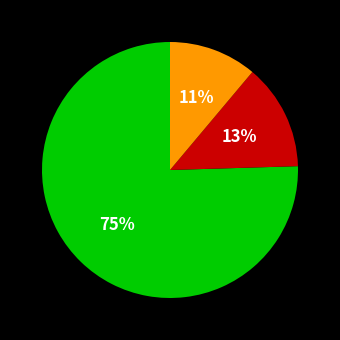

How many slices are in this pie chart?

3